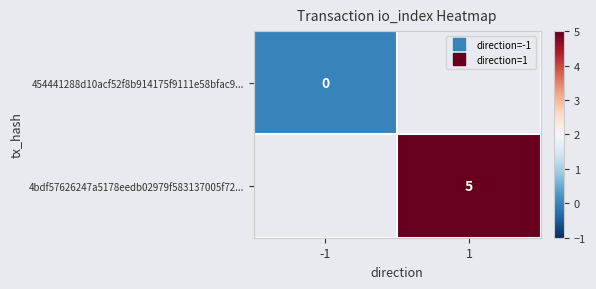

Rank the categories by 454441288d10acf52f8b914175f9111e58bfac9... value from lowest to highest.

-1, 1